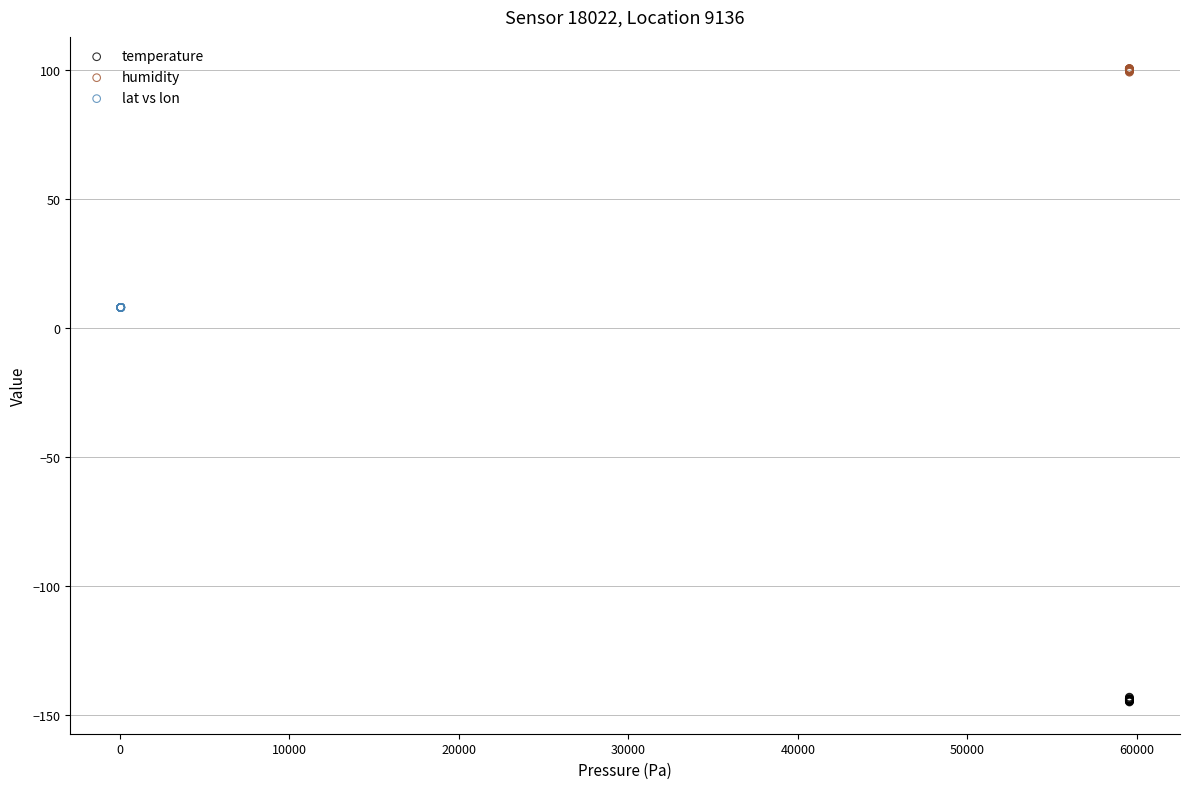

Which series contains the highest Y value?

humidity